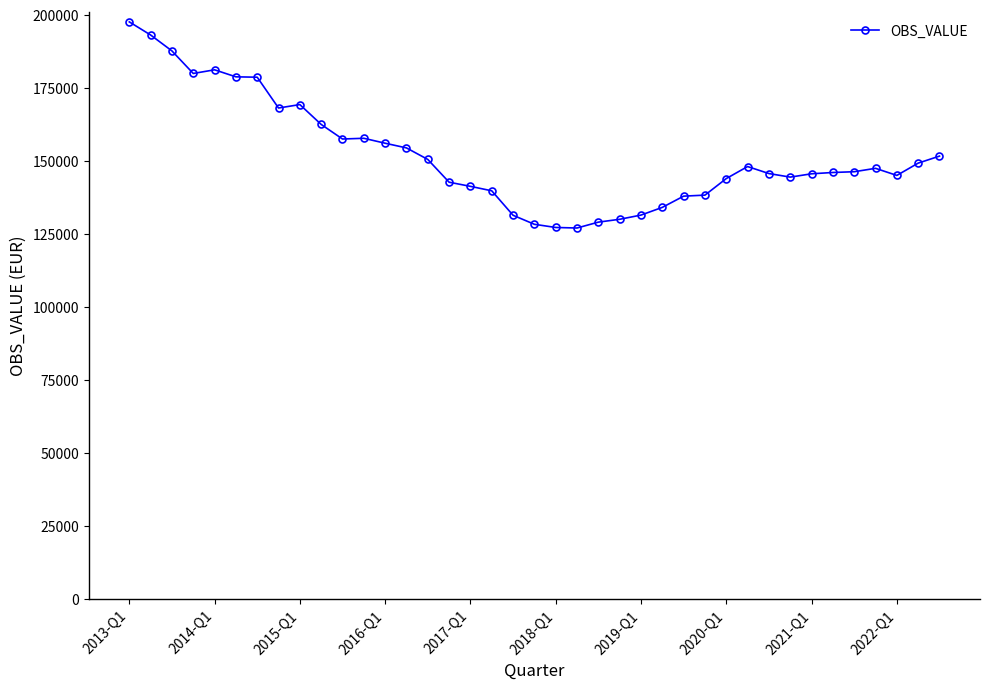

What is the smallest value displayed?

126977